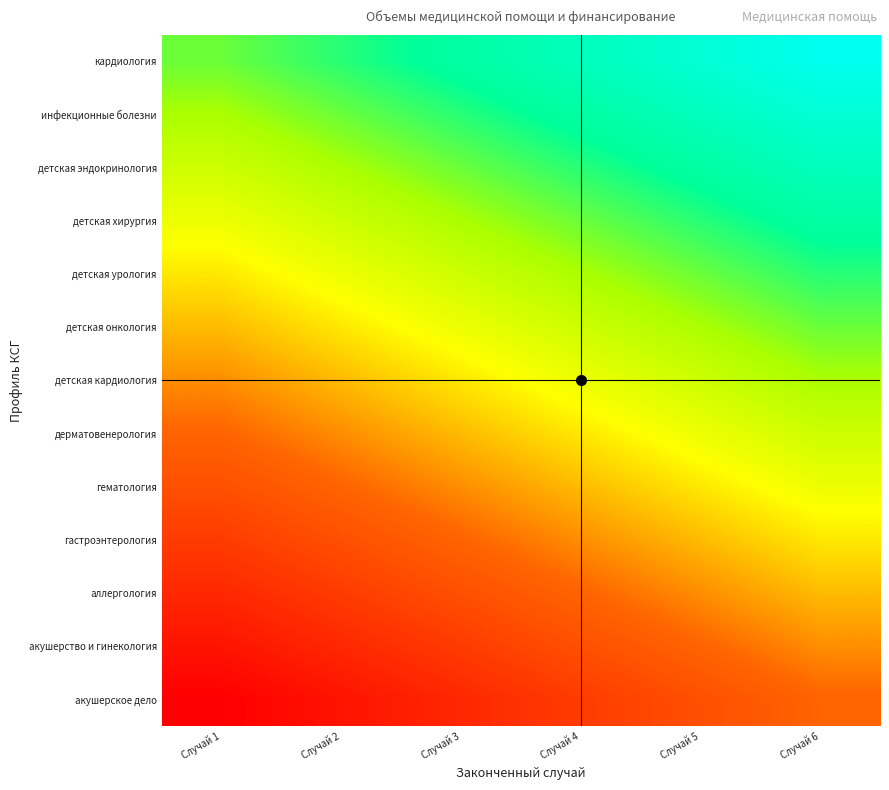

Reading left to right, list all the values displayed in this chart.

акушерское дело: Случай 1=0.0	Случай 2=0.1	Случай 3=0.1	Случай 4=0.2	Случай 5=0.2	Случай 6=0.3
акушерство и гинекология: Случай 1=0.1	Случай 2=0.1	Случай 3=0.2	Случай 4=0.2	Случай 5=0.3	Случай 6=0.4
аллергология: Случай 1=0.1	Случай 2=0.2	Случай 3=0.2	Случай 4=0.3	Случай 5=0.4	Случай 6=0.4
гастроэнтерология: Случай 1=0.2	Случай 2=0.2	Случай 3=0.3	Случай 4=0.4	Случай 5=0.4	Случай 6=0.5
гематология: Случай 1=0.2	Случай 2=0.3	Случай 3=0.4	Случай 4=0.4	Случай 5=0.5	Случай 6=0.5
дерматовенерология: Случай 1=0.3	Случай 2=0.4	Случай 3=0.4	Случай 4=0.5	Случай 5=0.5	Случай 6=0.6
детская кардиология: Случай 1=0.4	Случай 2=0.4	Случай 3=0.5	Случай 4=0.5	Случай 5=0.6	Случай 6=0.6
детская онкология: Случай 1=0.4	Случай 2=0.5	Случай 3=0.5	Случай 4=0.6	Случай 5=0.6	Случай 6=0.7
детская урология: Случай 1=0.5	Случай 2=0.5	Случай 3=0.6	Случай 4=0.6	Случай 5=0.7	Случай 6=0.8
детская хирургия: Случай 1=0.5	Случай 2=0.6	Случай 3=0.6	Случай 4=0.7	Случай 5=0.8	Случай 6=0.8
детская эндокринология: Случай 1=0.6	Случай 2=0.6	Случай 3=0.7	Случай 4=0.8	Случай 5=0.8	Случай 6=0.9
инфекционные болезни: Случай 1=0.6	Случай 2=0.7	Случай 3=0.8	Случай 4=0.8	Случай 5=0.9	Случай 6=0.9
кардиология: Случай 1=0.7	Случай 2=0.8	Случай 3=0.8	Случай 4=0.9	Случай 5=0.9	Случай 6=1.0